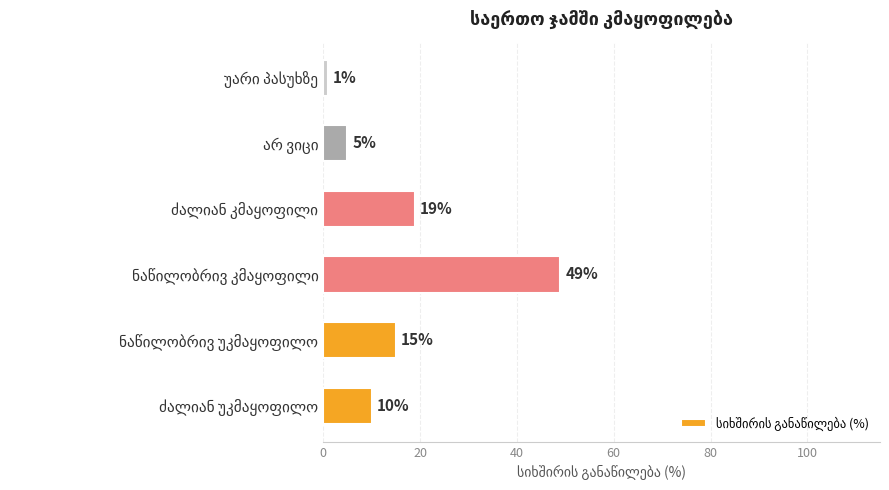

What is the sum of all values?

99